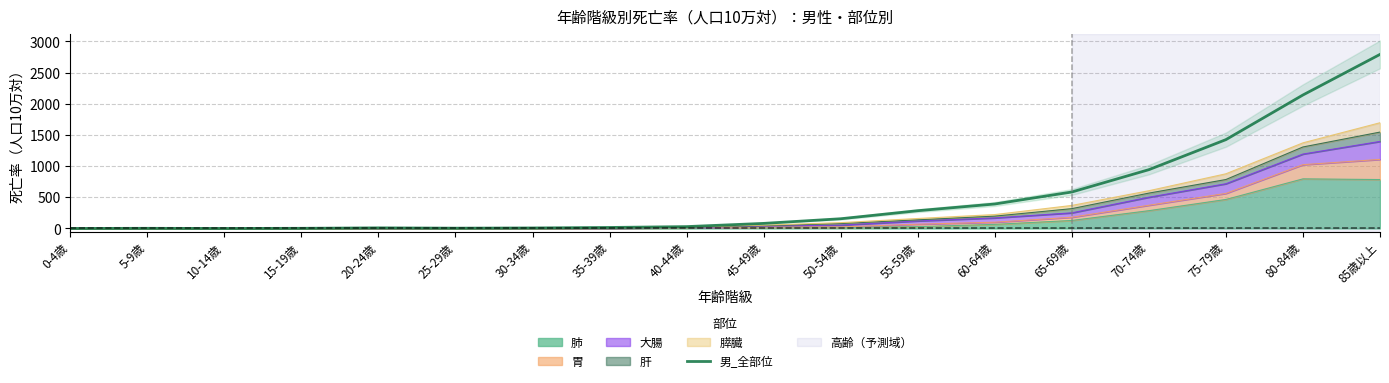

Where is the first local maximum?

5-9歳